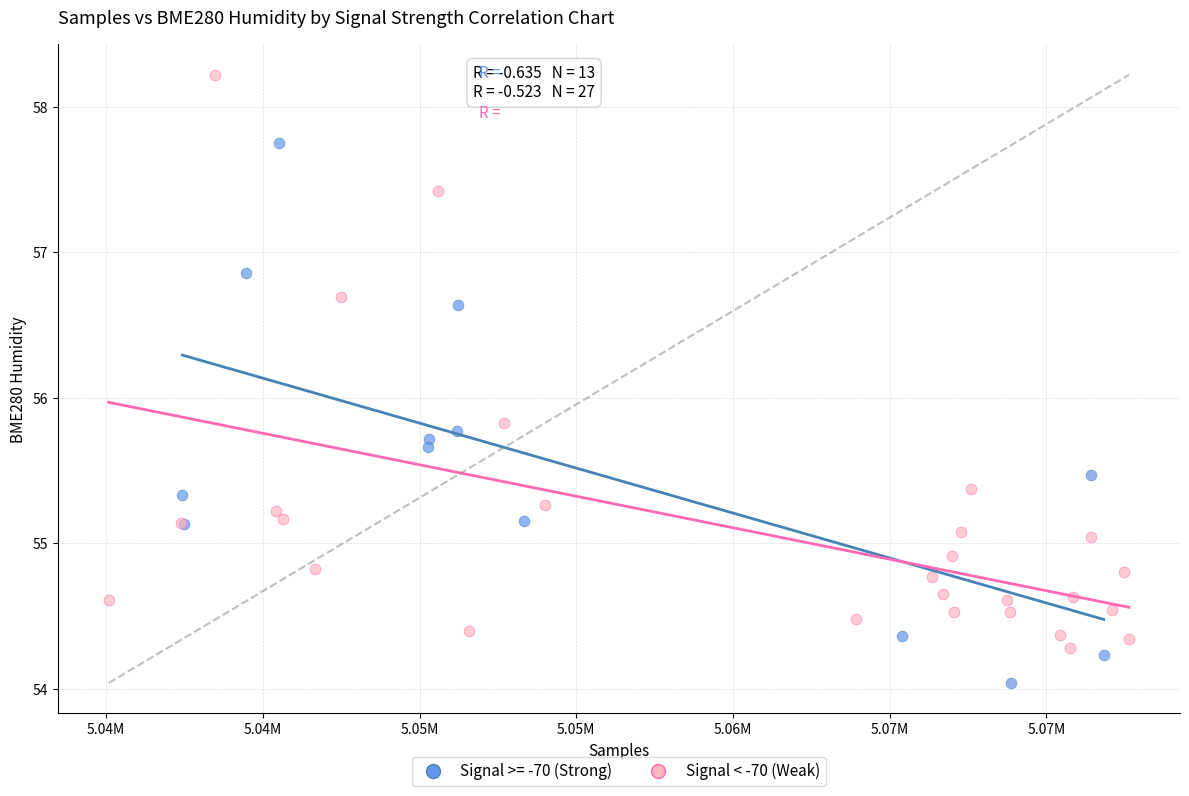

Which series contains the lowest Y value?

Signal >= -70 (Strong)